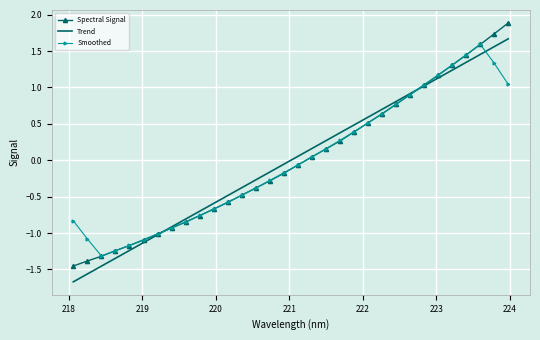

What is the greatest value displayed?

1.9